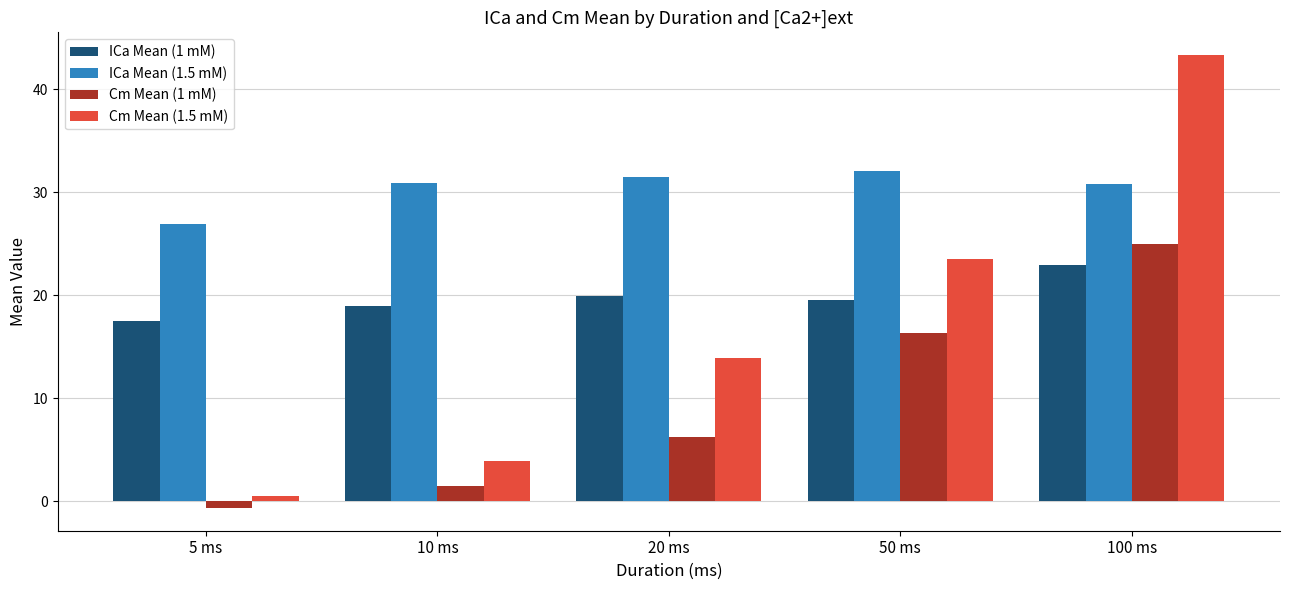

What is the difference between the maximum and minimum values in the Cm Mean (1.5 mM) series?

42.8